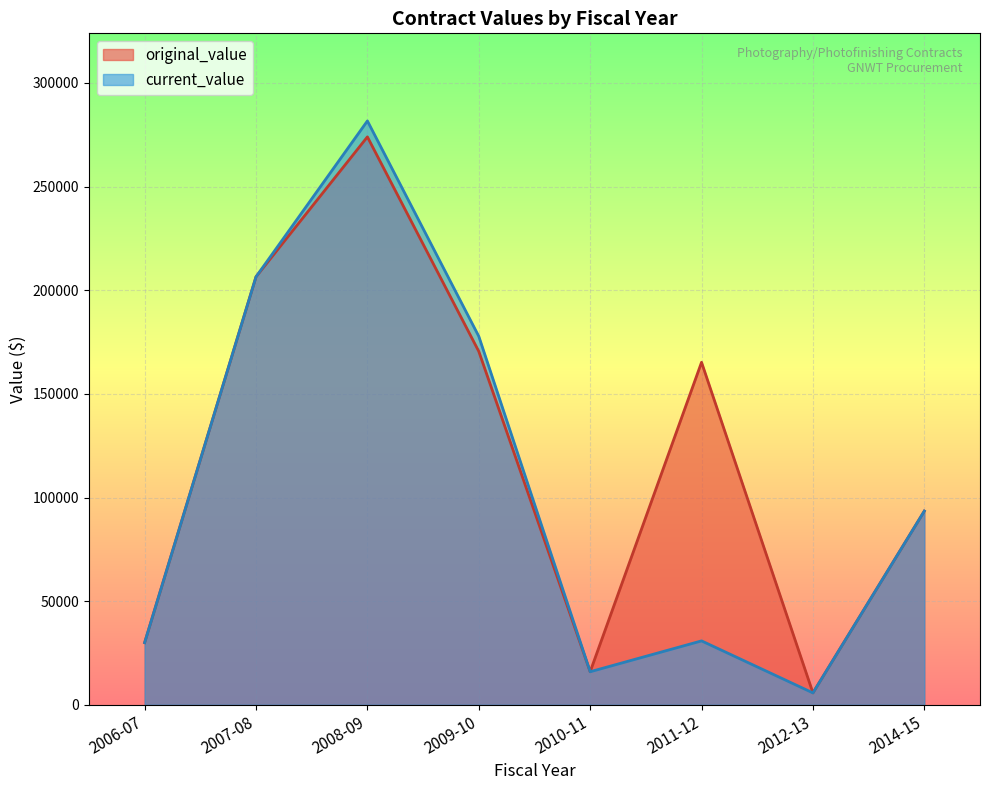

At which category is the sum across all series the highest?

2008-09